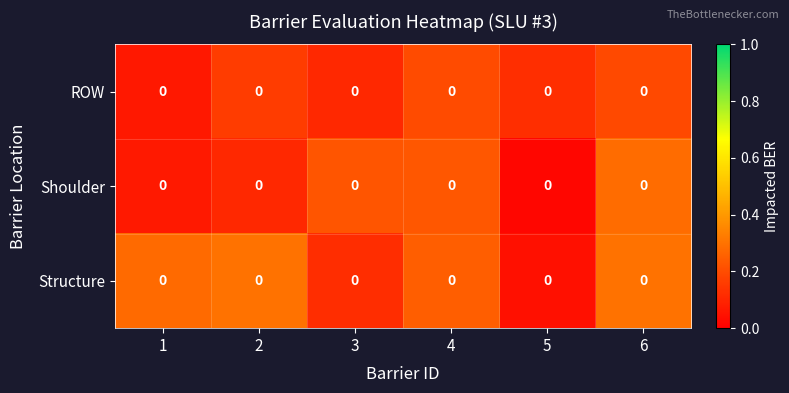

What is the difference between the maximum and second lowest values in the row_2 series?

0.2